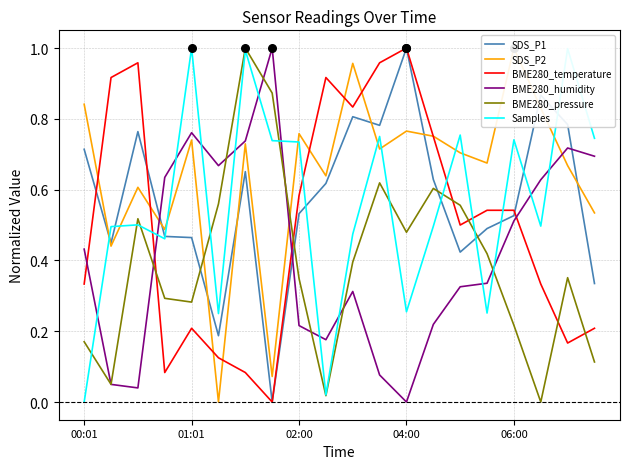

Is the value of SDS_P1 at 02:00 greater than the value of BME280_temperature at 04:00?

No